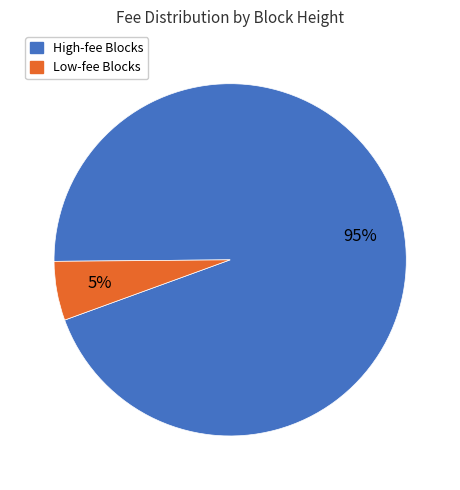

Is there a majority slice in this chart?

Yes